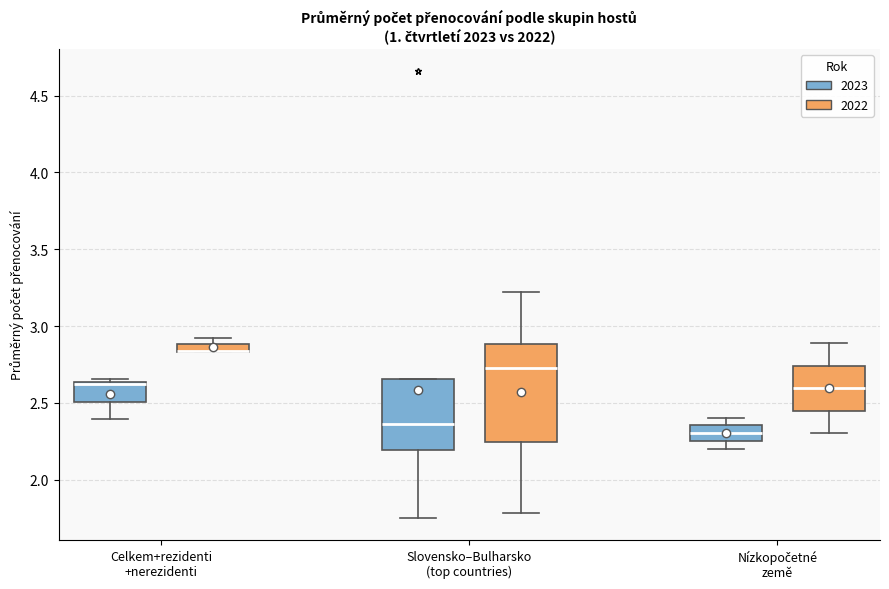

Comparing the boxes themselves (not the whiskers), which one is the tallest?

Slovensko–Bulharsko (top countries) (2022)